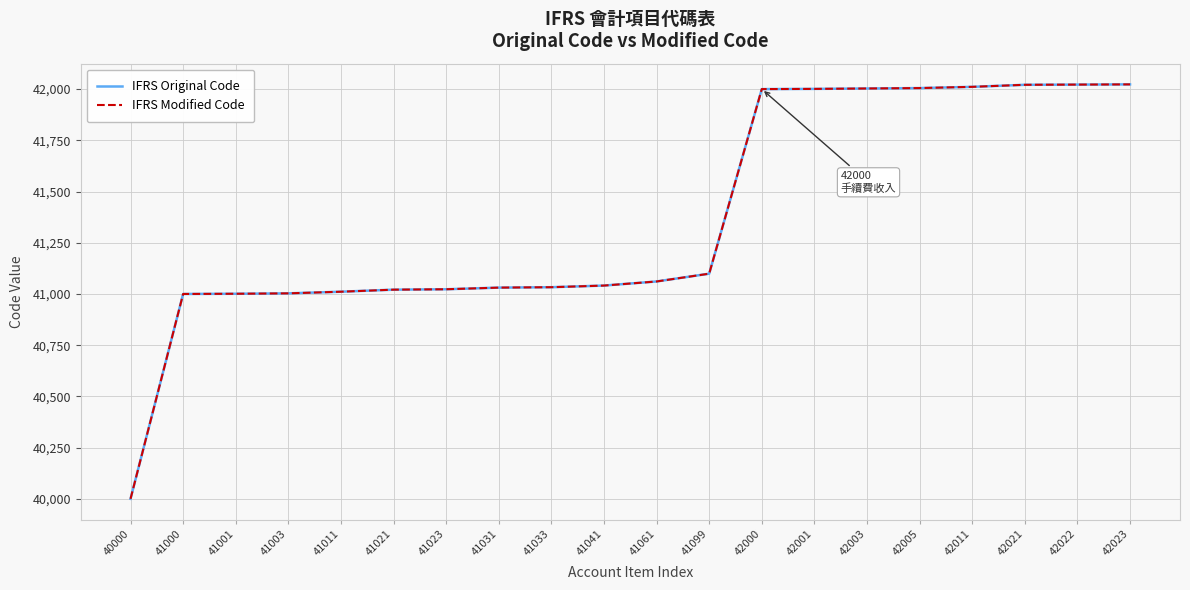

Does the chart display data point markers on the line(s)?

No